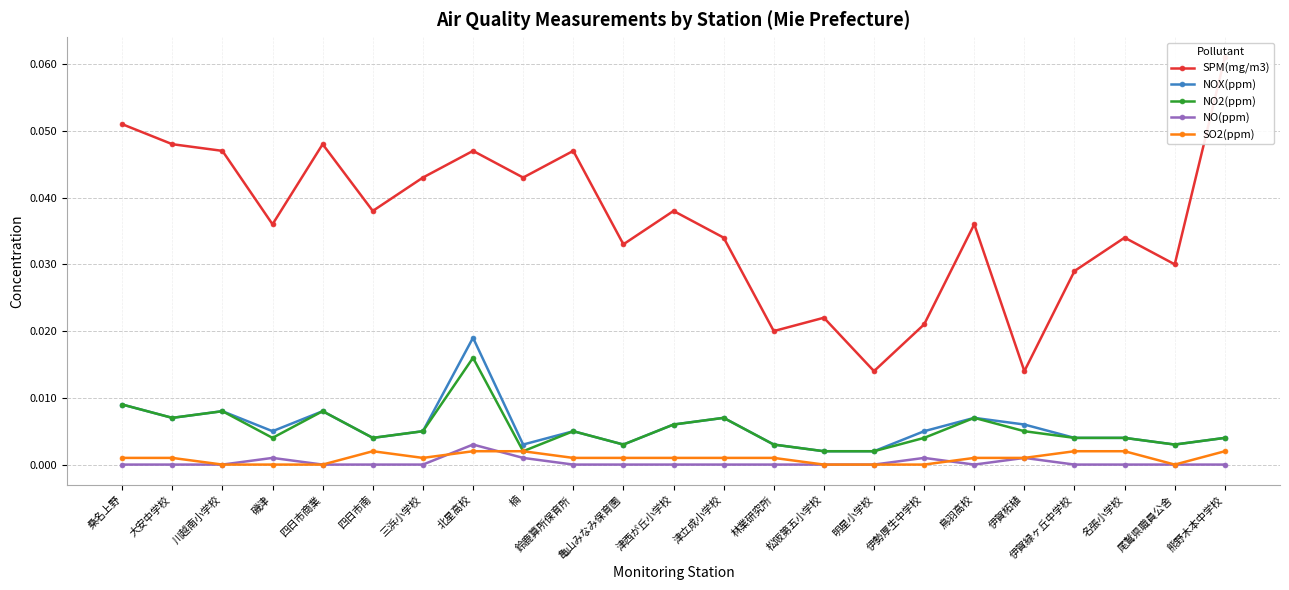

The value of NOX(ppm) at 四日市商業 is 0.0. True or false?

False